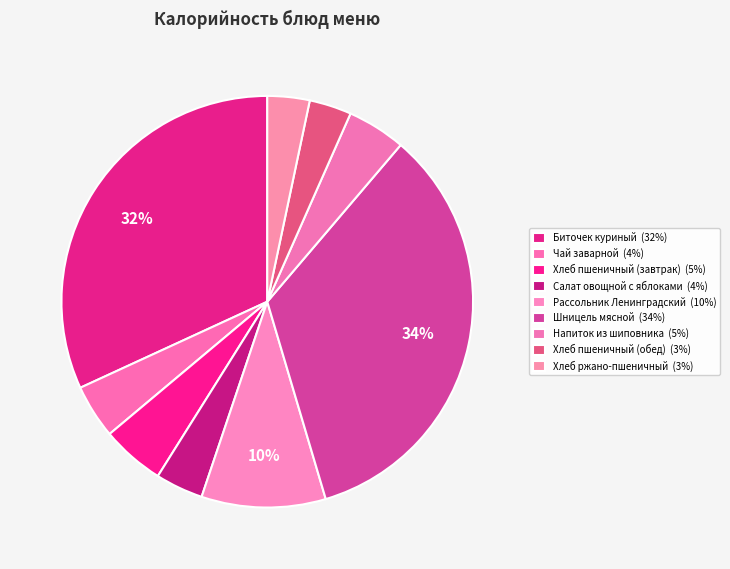

How many slices are in this pie chart?

9